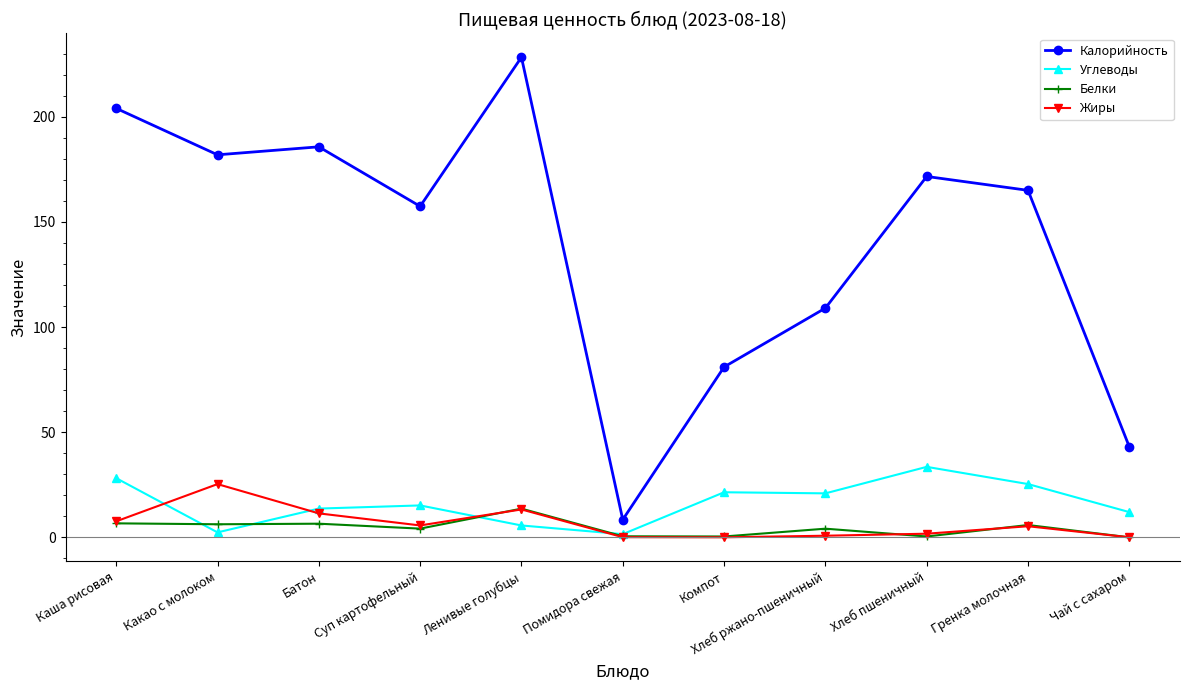

True or false: Углеводы has more than 0 interior local peaks.

True